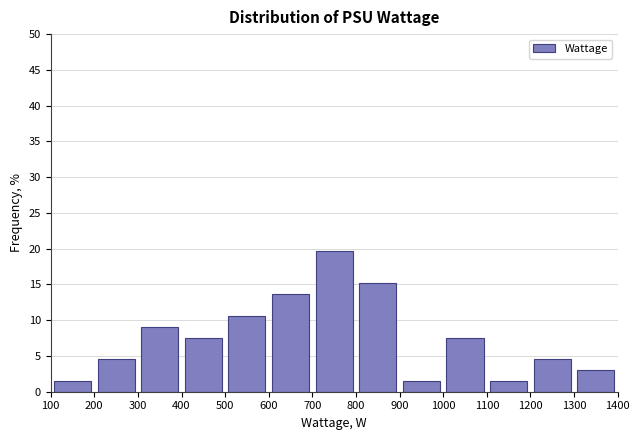

Reading left to right, list every bar in this chart as the range it spans on the x-axis followed by its height. The values are not printed on the chart, so give them approximately, as read against the axis.

100 to 200: 1.5
200 to 300: 4.5
300 to 400: 9.0
400 to 500: 7.5
500 to 600: 10.5
600 to 700: 13.5
700 to 800: 19.5
800 to 900: 15.0
900 to 1000: 1.5
1000 to 1100: 7.5
1100 to 1200: 1.5
1200 to 1300: 4.5
1300 to 1400: 3.0